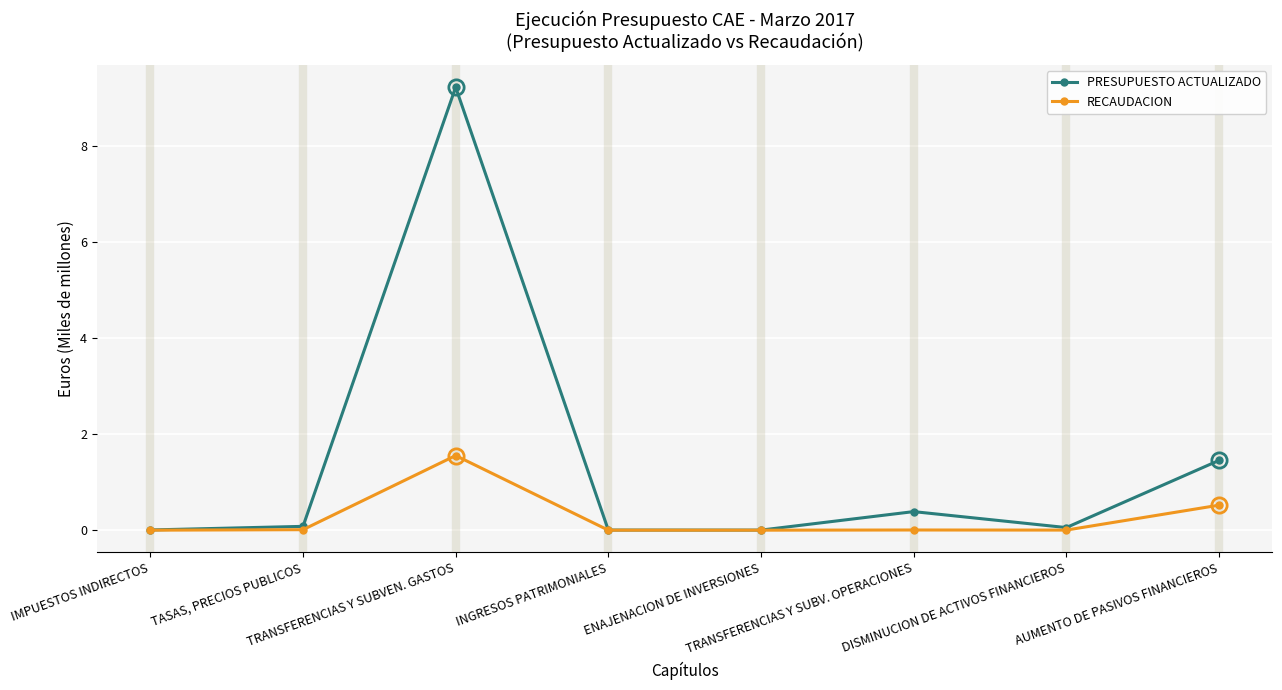

What is the maximum value shown in the chart?

9.2